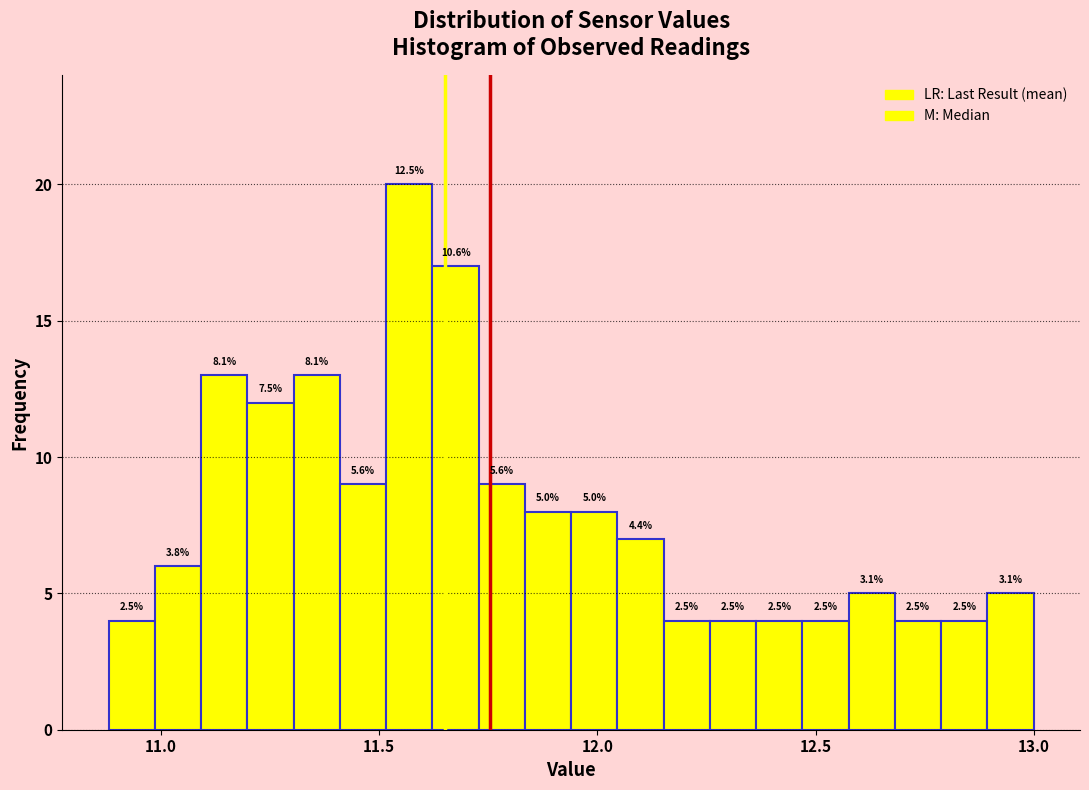

Around what value on the x-axis is the tallest bar? Give the approximate position of its centre, as read against the axis.

11.55